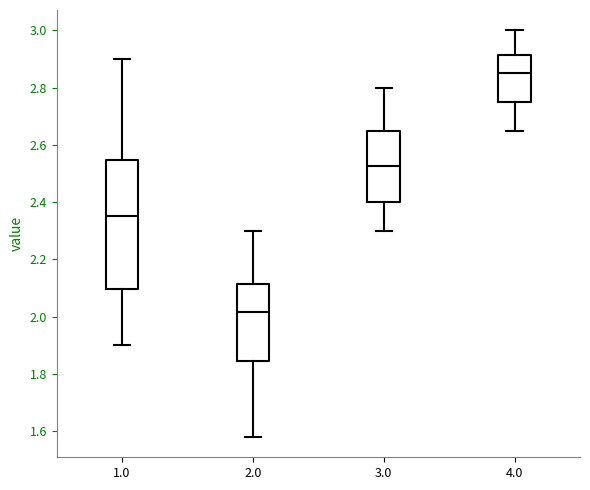

Which box is the tallest, from its lower edge to its upper edge?

1.0